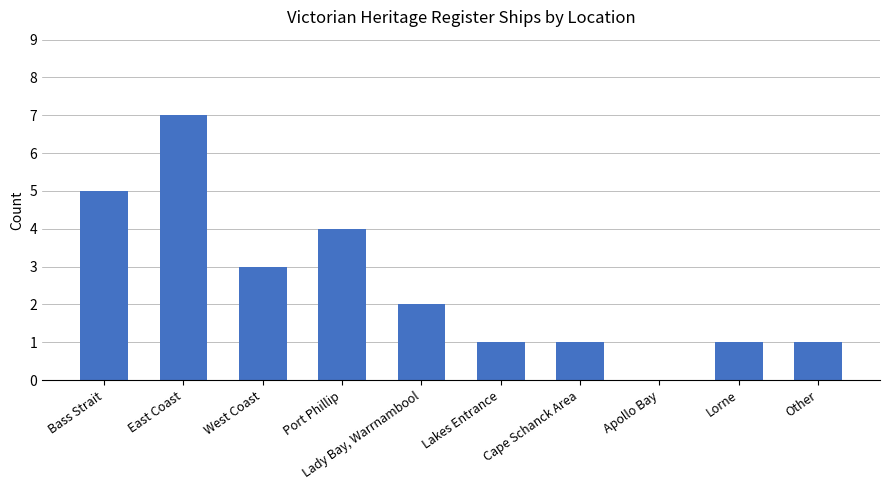

What value does the data have at Port Phillip?

4